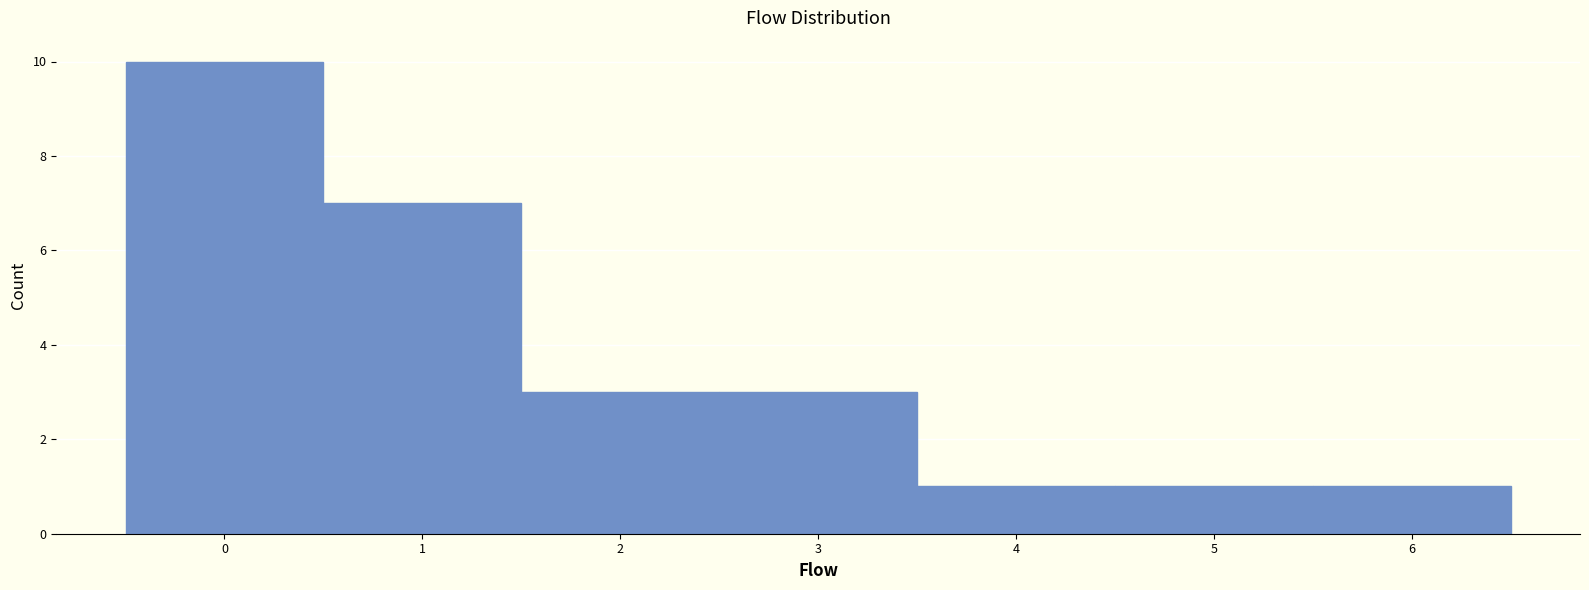

Reading left to right, list every bar in this chart as the range it spans on the x-axis followed by its height. The values are not printed on the chart, so give them approximately, as read against the axis.

-0.5 to 0.5: 10
0.5 to 1.5: 7
1.5 to 2.5: 3
2.5 to 3.5: 3
3.5 to 4.5: 1
4.5 to 5.5: 1
5.5 to 6.5: 1